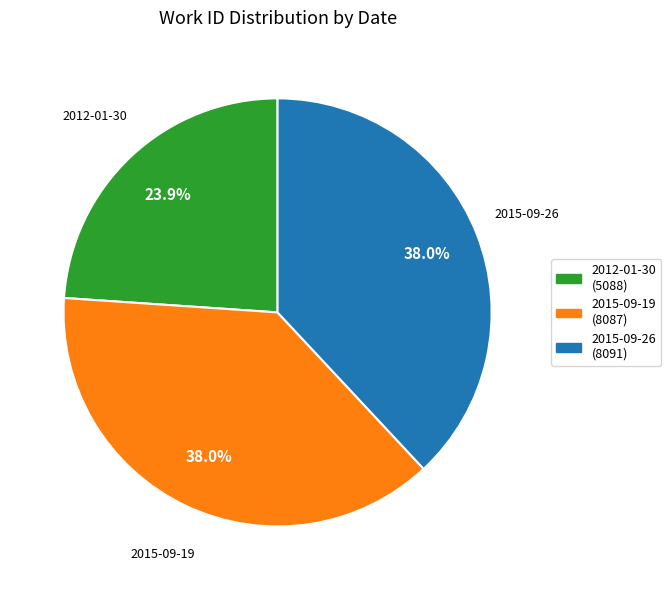

To the nearest percent, what is the combined percentage of 2015-09-26 and 2015-09-19?

76%